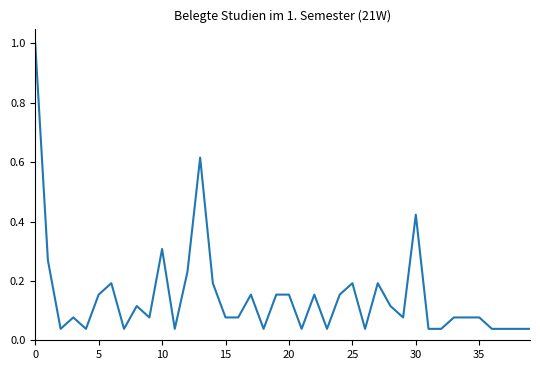

What is the difference between the maximum and minimum values?

1.0